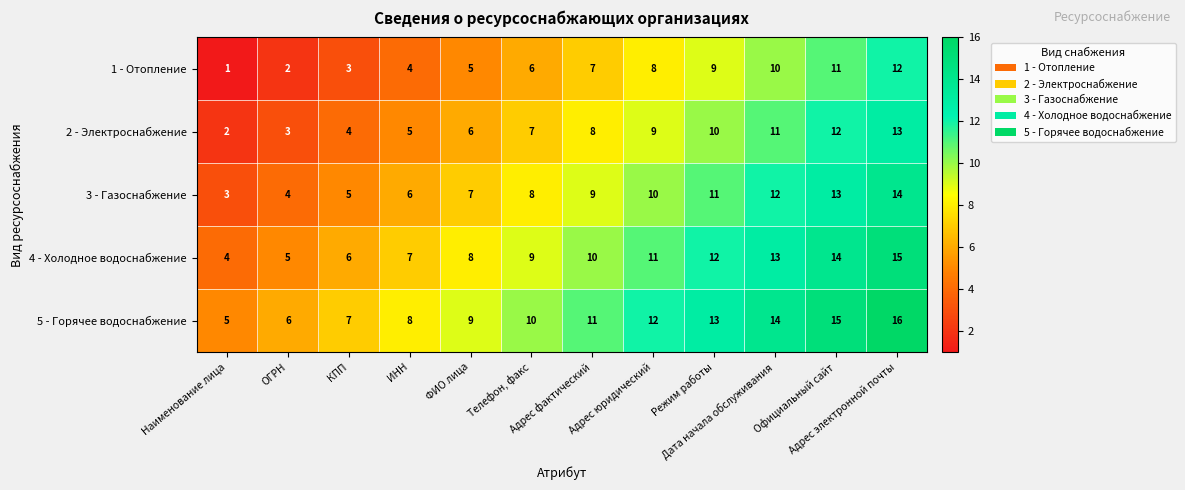

At how many categories does at least one series exceed 1?

12